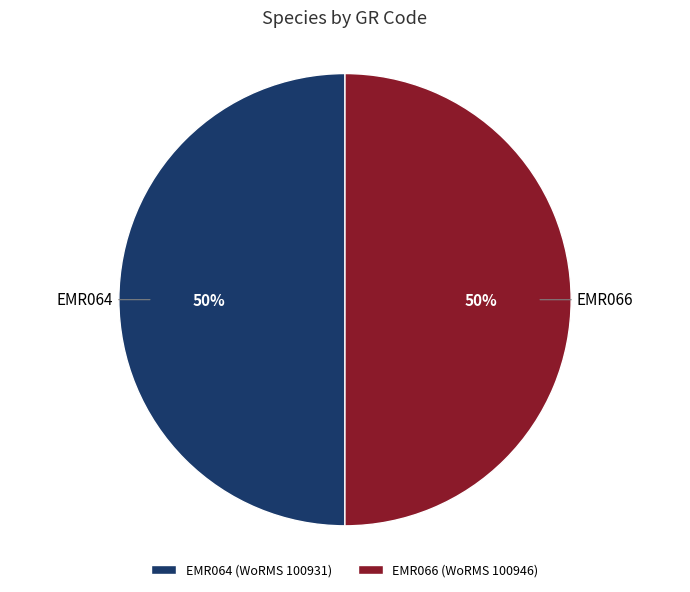

Is it true that EMR064 is 64% of the pie?

False